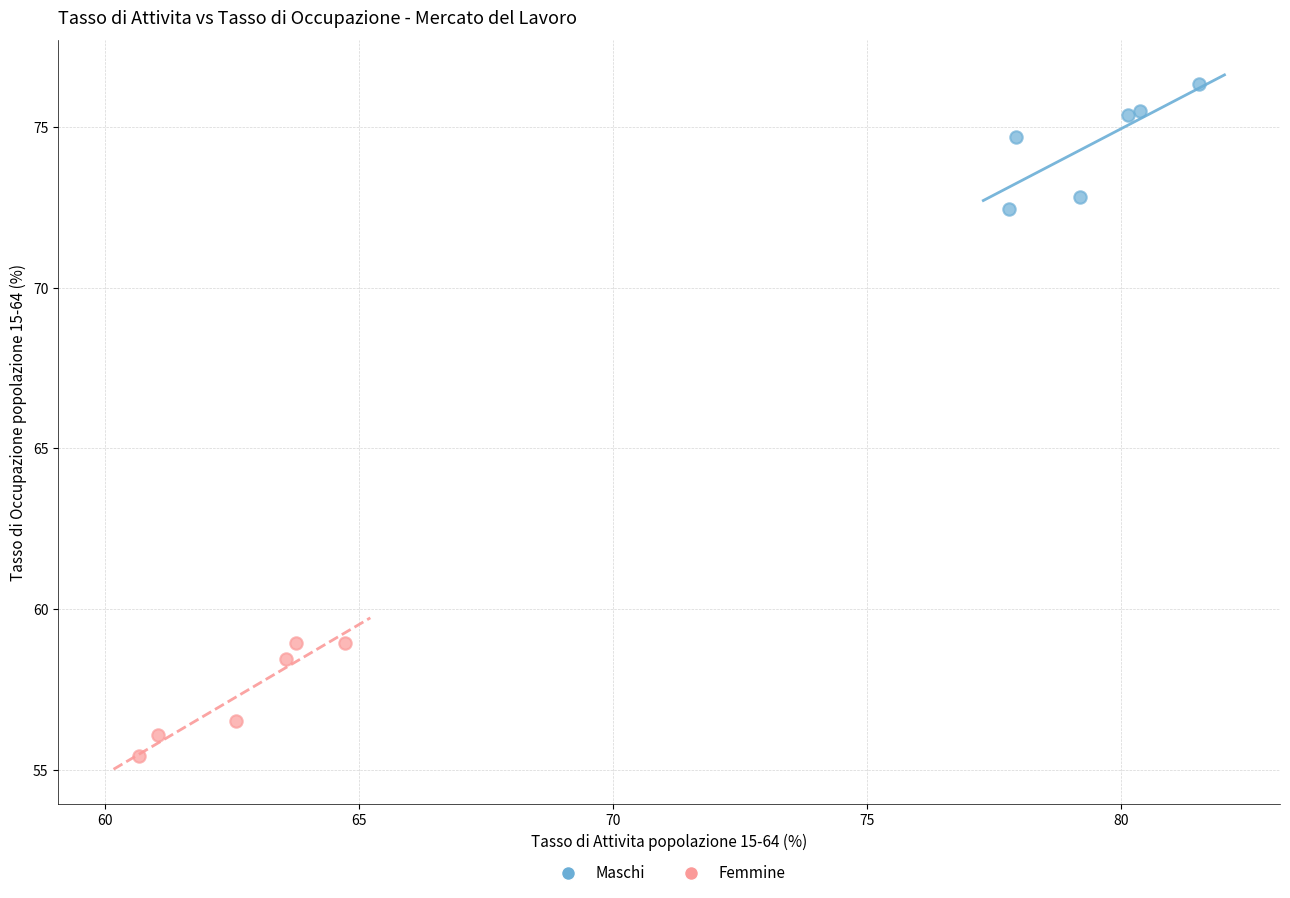

Which series contains the lowest Y value?

Femmine